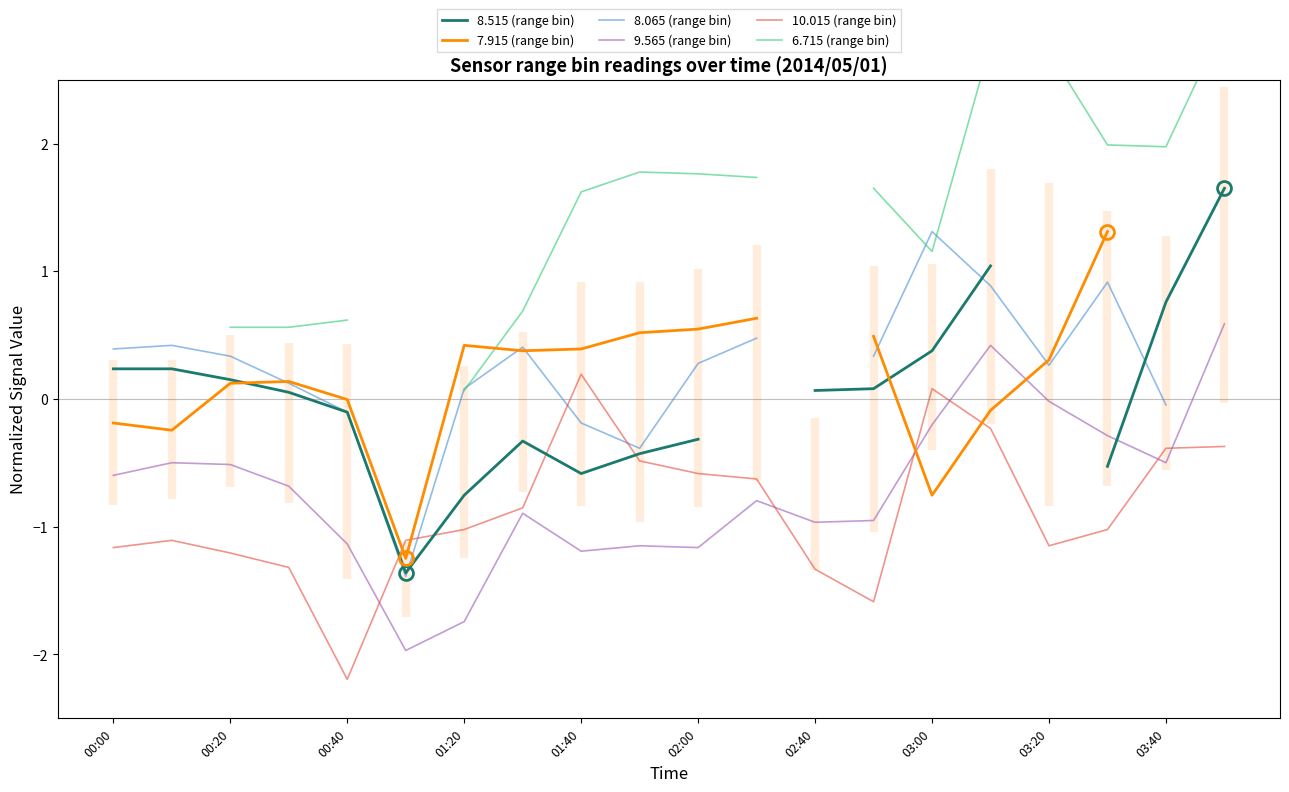

What is the lowest value of the 9.565 (range bin) series?

-2.0